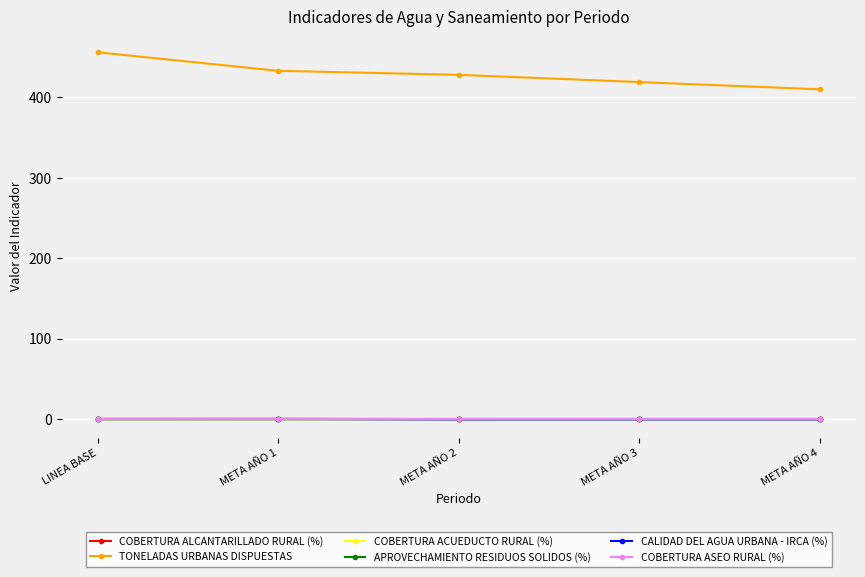

True or false: TONELADAS URBANAS DISPUESTAS and CALIDAD DEL AGUA URBANA - IRCA (%) intersect in this chart.

False